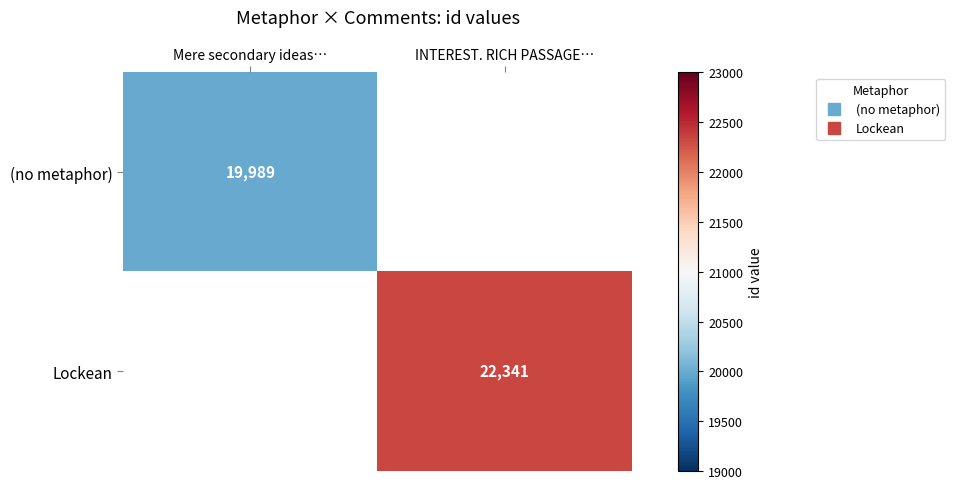

What is the smallest value displayed?

19989.0